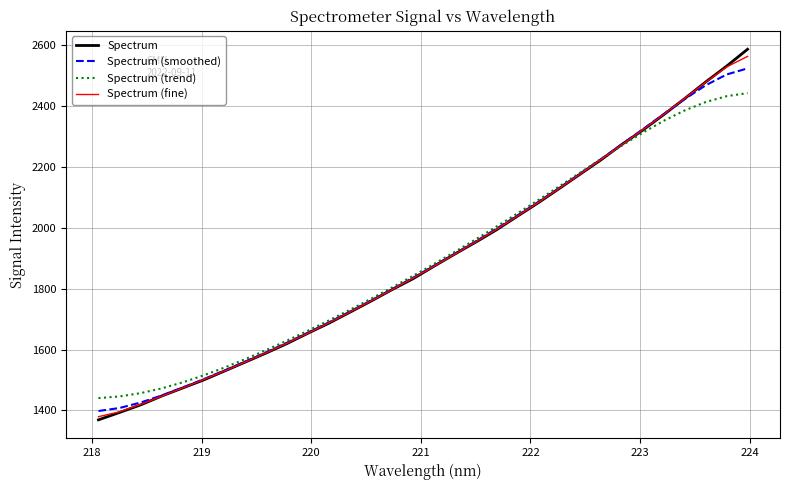

Count the number of categories in the chart.

32